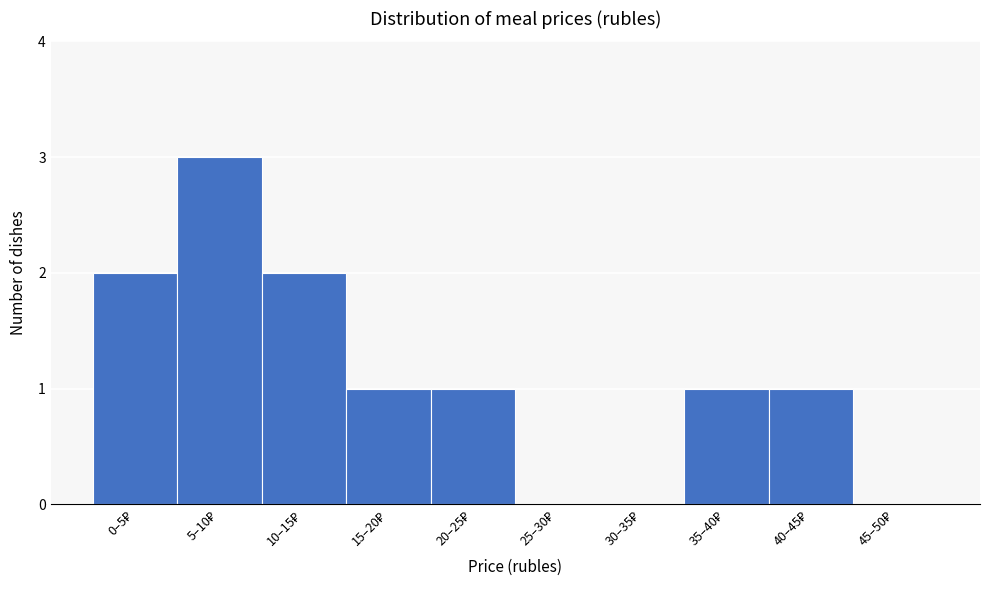

What is the sum of all values?

11